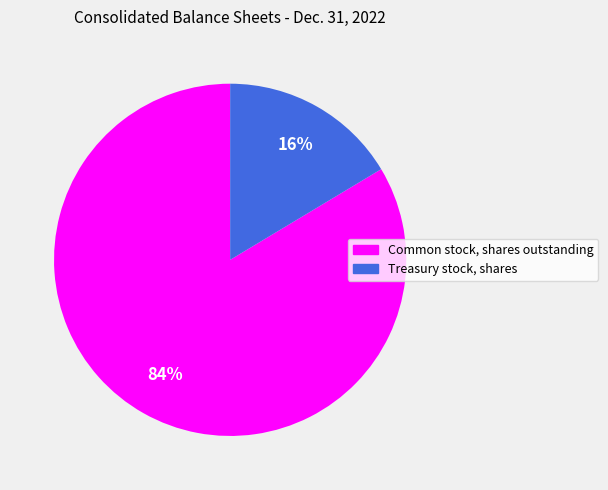

Do Common stock, shares outstanding and Treasury stock, shares together represent more than half of the pie?

Yes